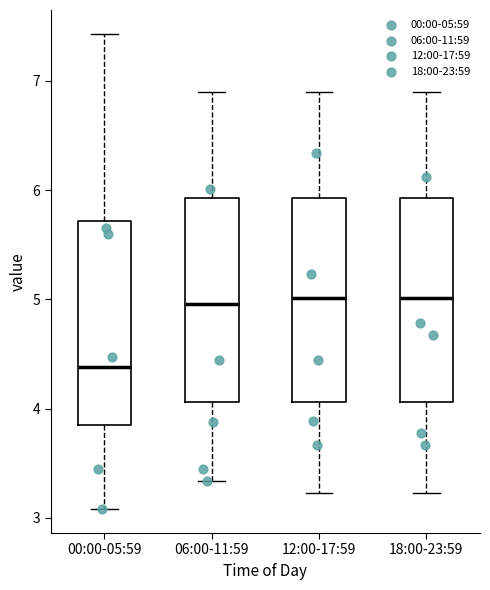

Where does the median line of the box for 18:00-23:59 sit on the y-axis? The values are not printed on the chart, so give them approximately, as read against the axis.

5.0